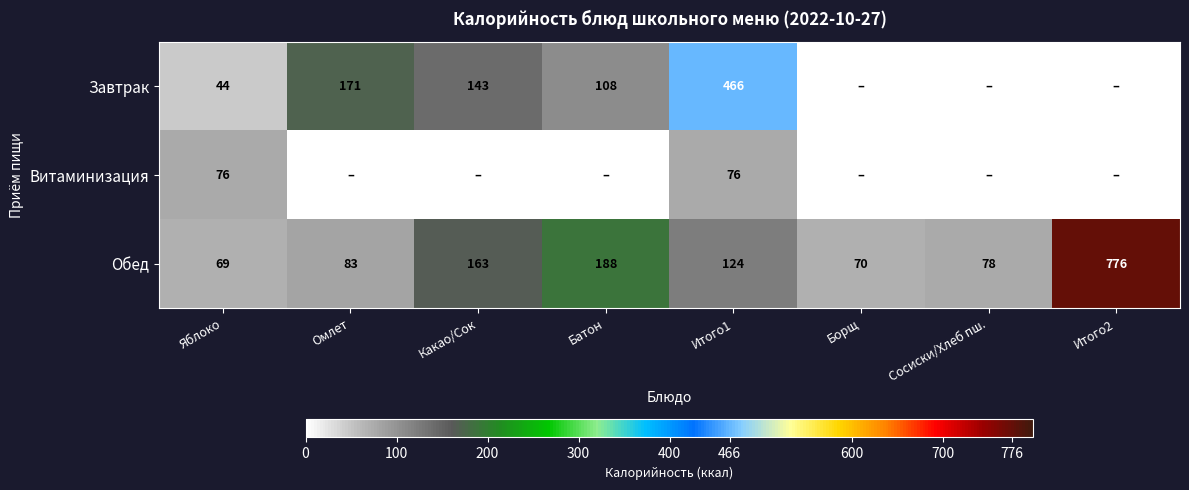

At Итого1, list the series in order from smallest to largest.

Витаминизация, Обед, Завтрак